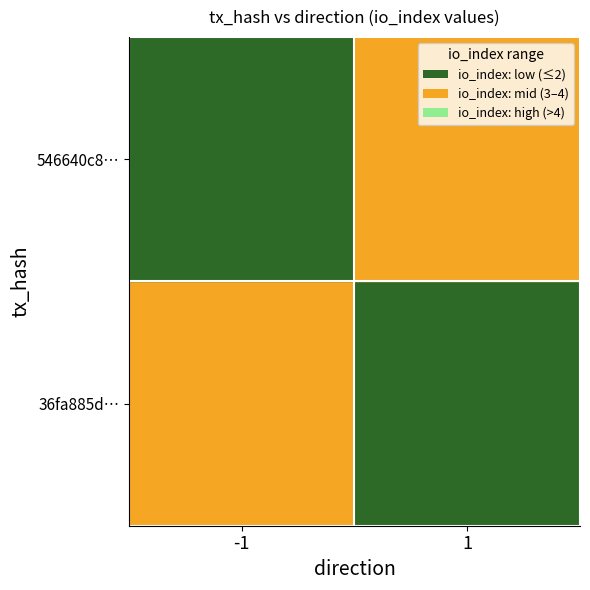

List the series in order of their overall mean, highest first.

546640c8a51c272260a6ea72df90216c7742849, 36fa885d79a575cf05db93c2ca5328d0f7014a3